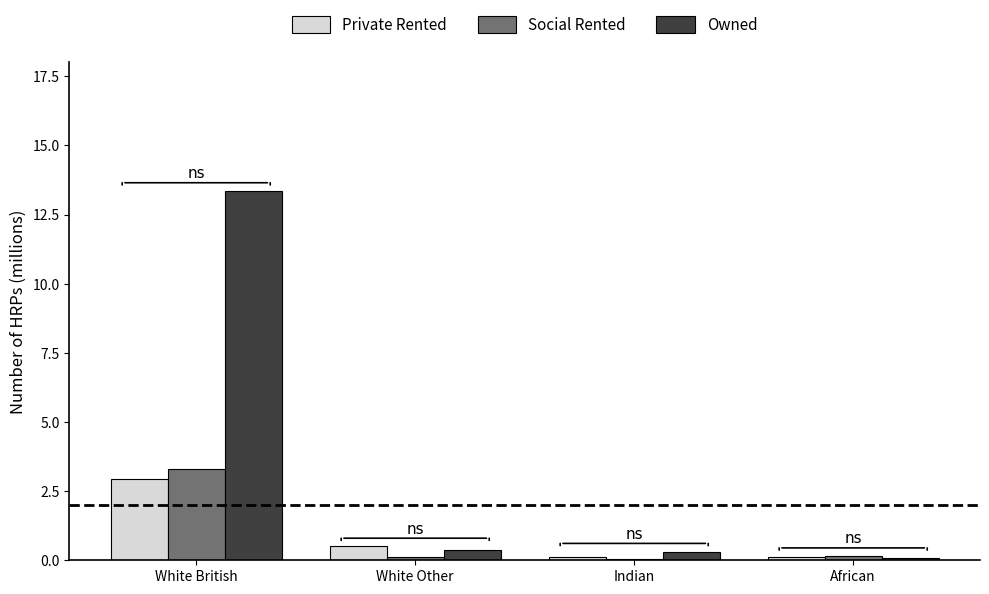

What is the sum of all Social Rented values?

3.6